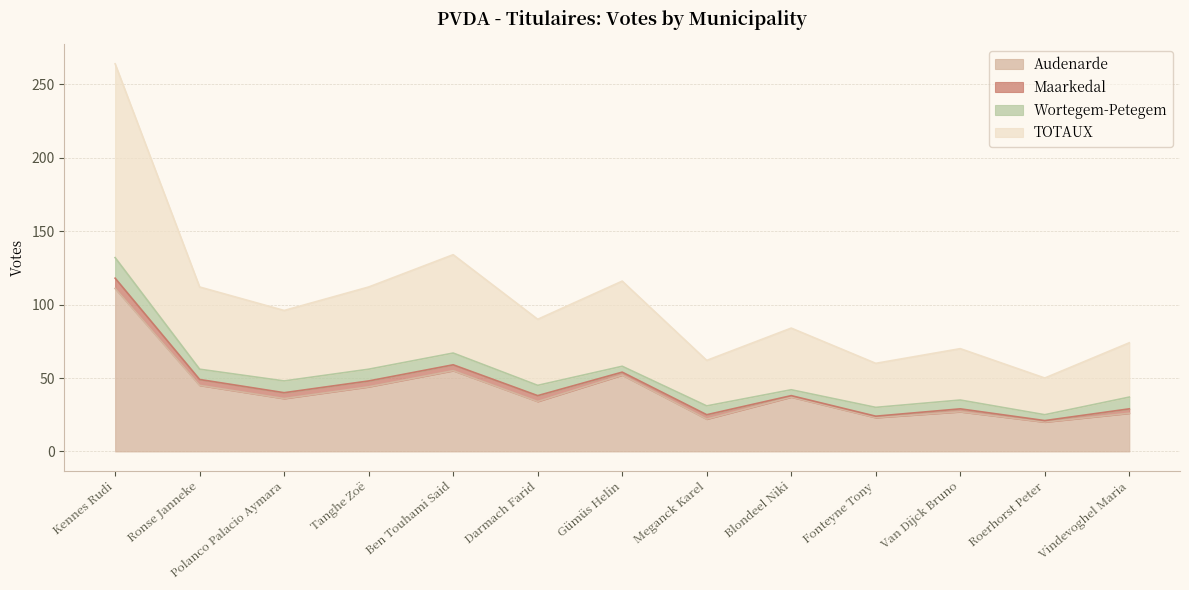

True or false: Audenarde has more than 1 interior local peaks.

True